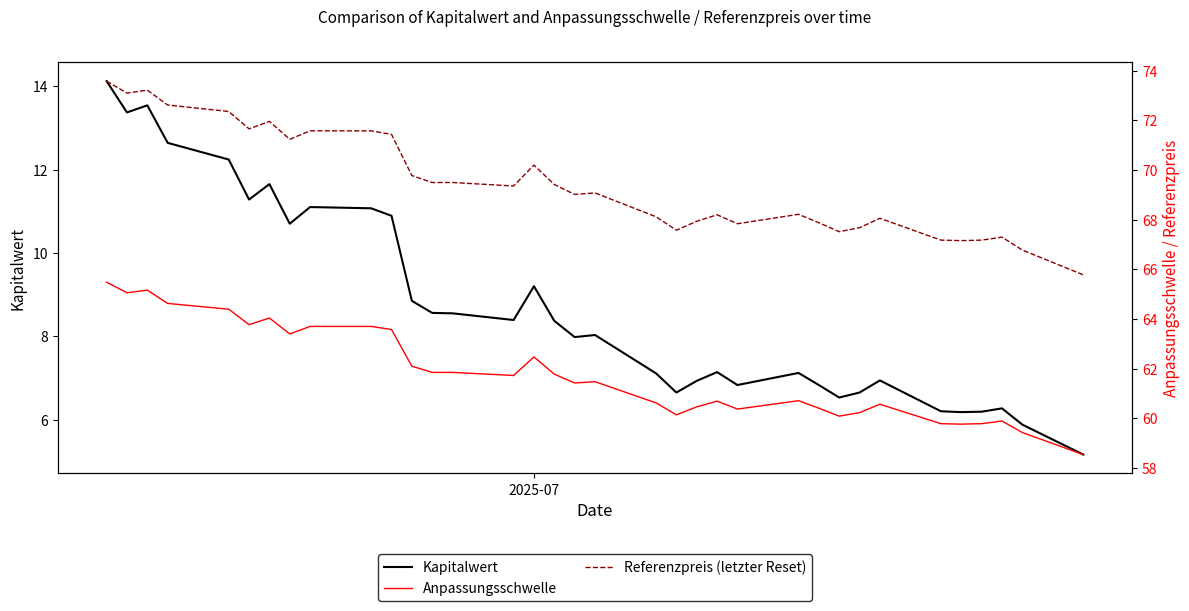

Is the value of Referenzpreis (letzter Reset) at 32 greater than the value of Kapitalwert at 27?

Yes